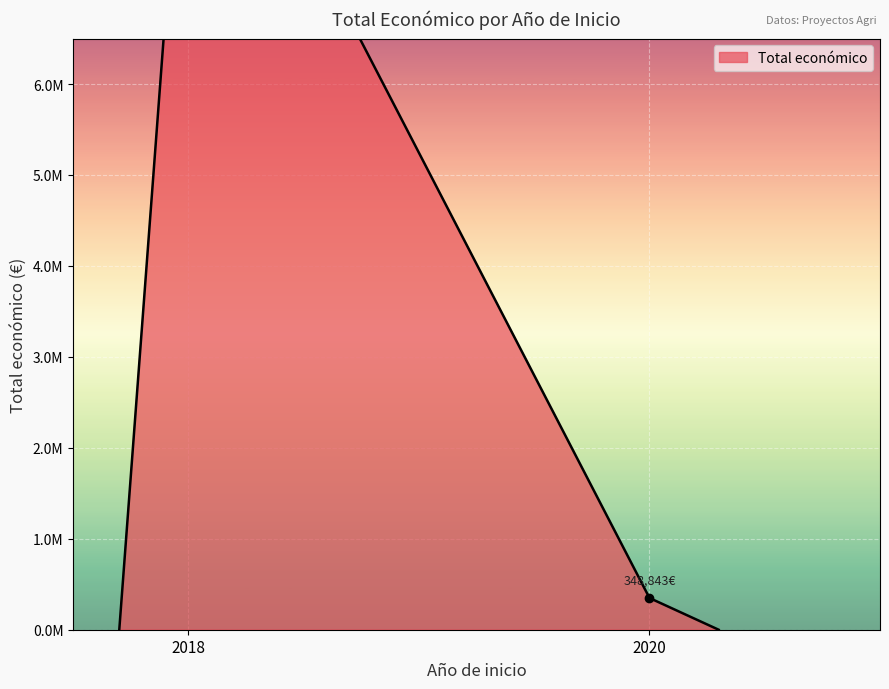

The value at 2018 (MAPRESPORC) is 865024. True or false?

False